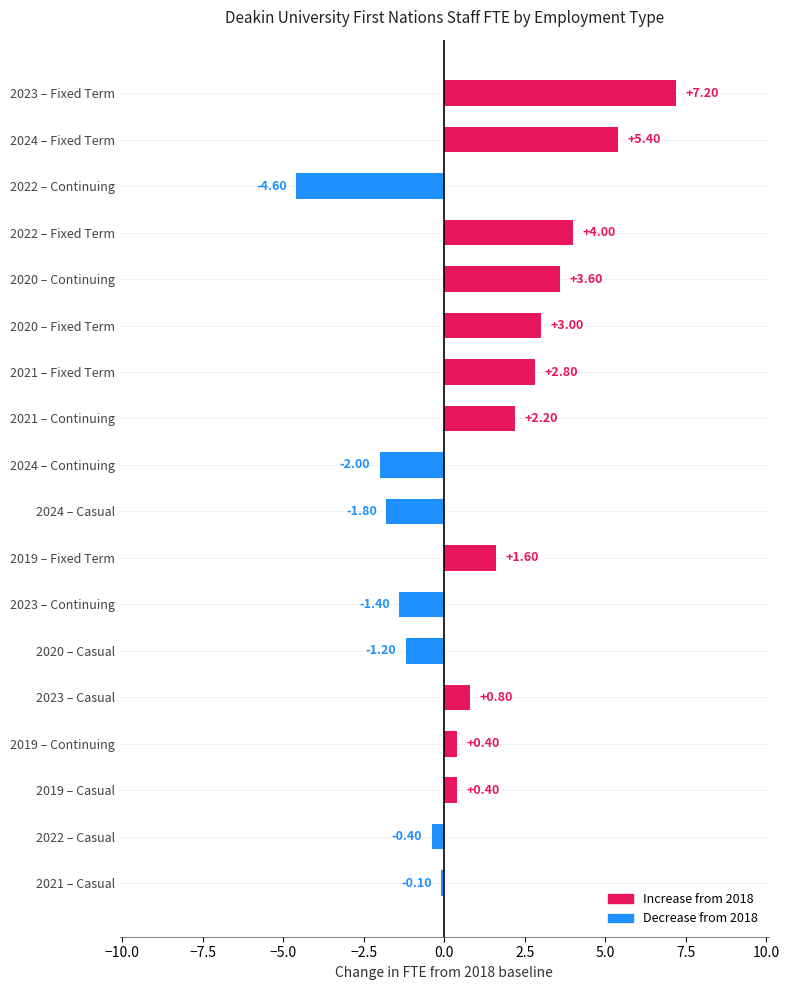

What is the sum of all values?

19.9